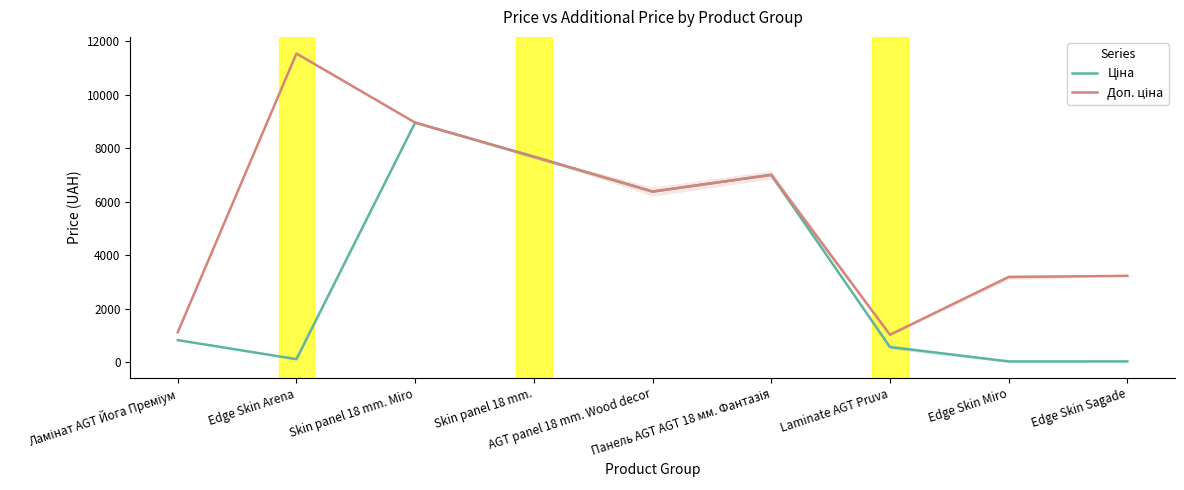

List the series in order of their peak value, highest first.

Доп. ціна, Ціна